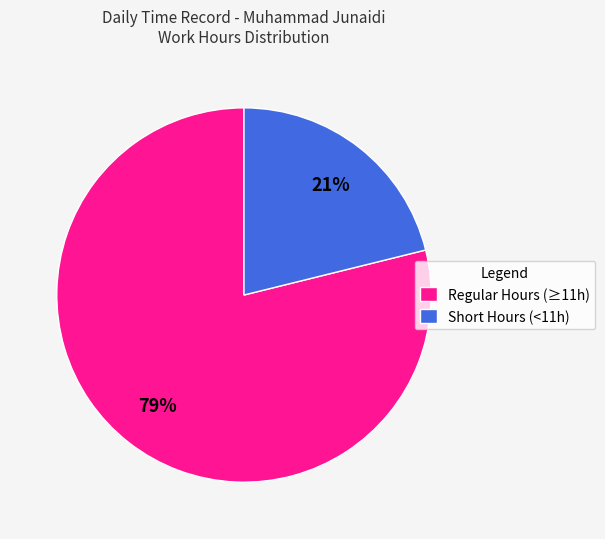

To the nearest percent, what percentage of the pie is Short Hours (<11h)?

21%